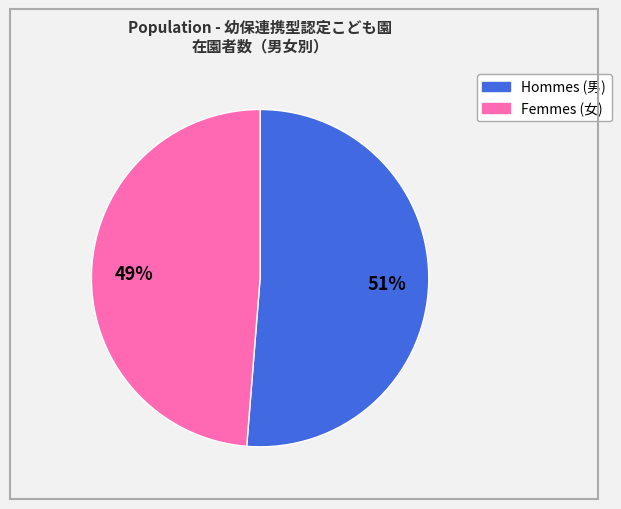

To the nearest percent, what is the average slice percentage?

50%